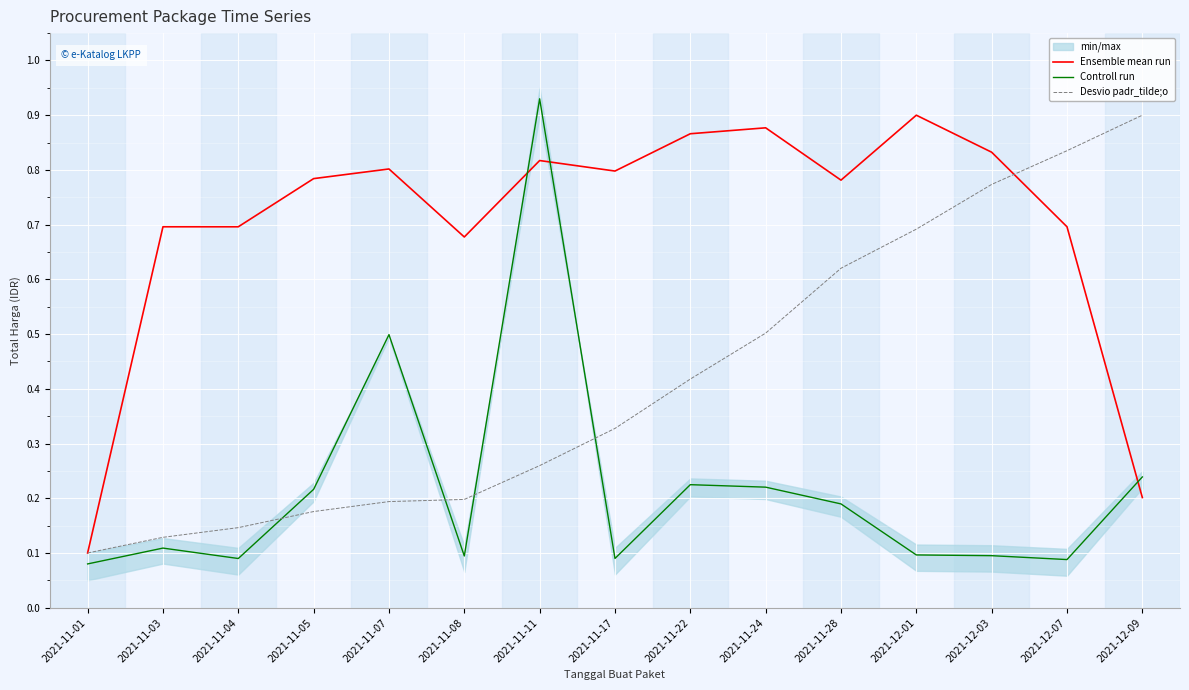

Rank the series by their average value, from lowest to highest.

Controll run, Desvio padr_tilde;o, Ensemble mean run